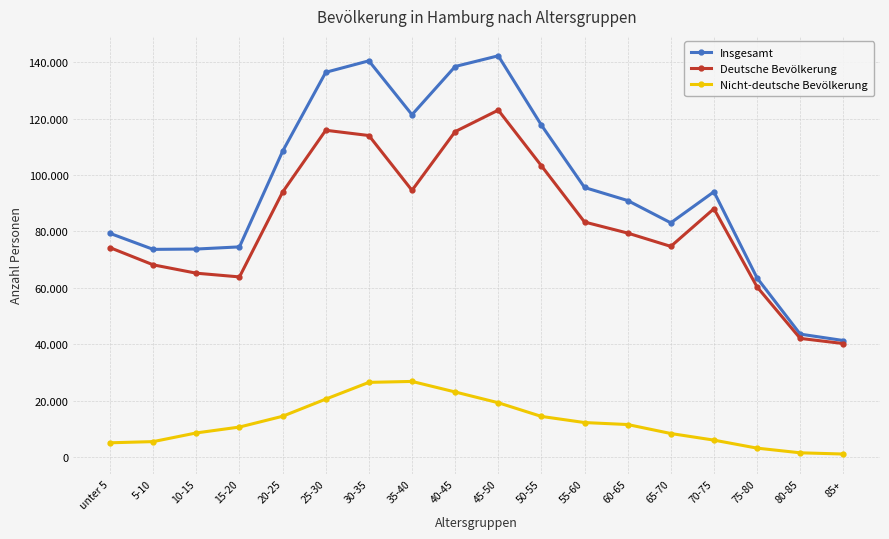

Which series has the widest spread of values?

Insgesamt